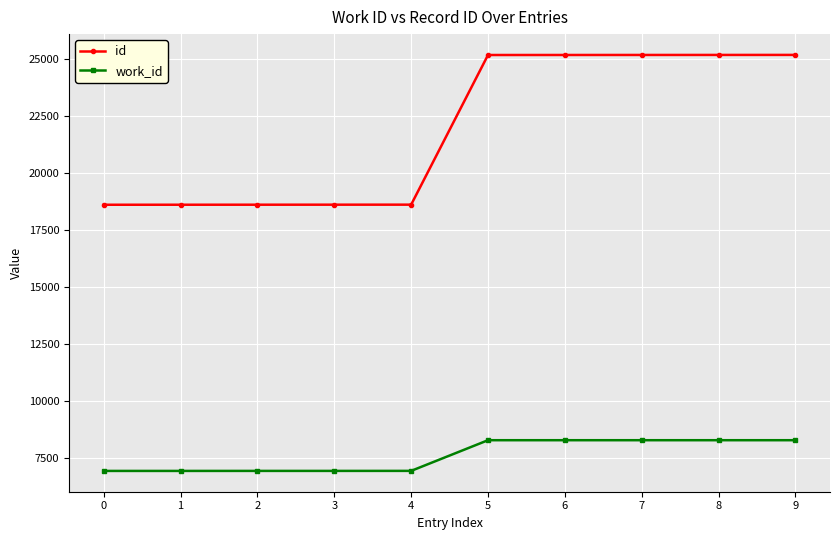

Rank the series by their maximum value, from highest to lowest.

id, work_id